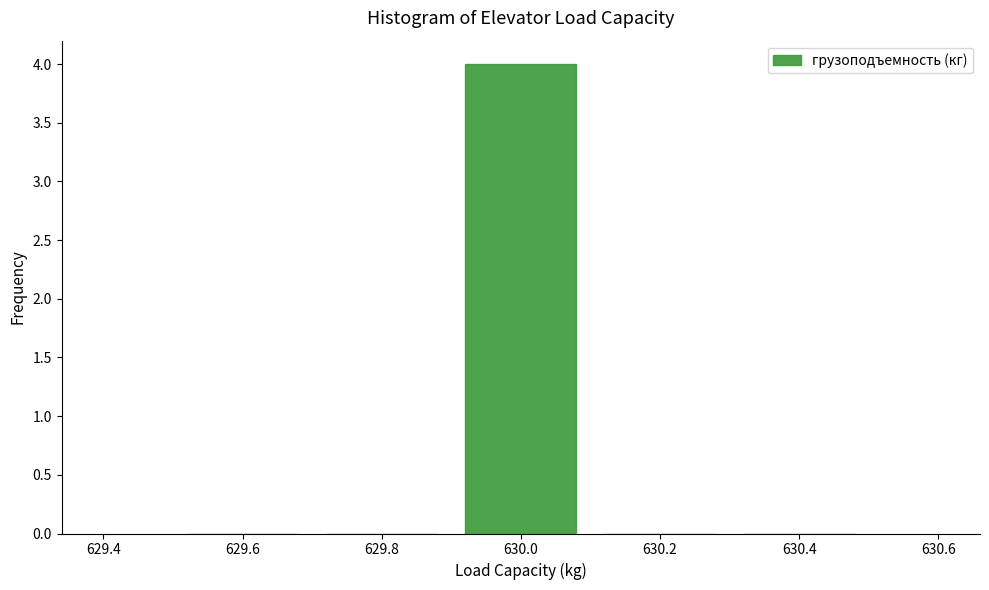

Reading left to right, list every bar in this chart as the range it spans on the x-axis followed by its height. The values are not printed on the chart, so give them approximately, as read against the axis.

629.5 to 629.7: 0
629.7 to 629.9: 0
629.9 to 630.1: 4
630.1 to 630.3: 0
630.3 to 630.5: 0